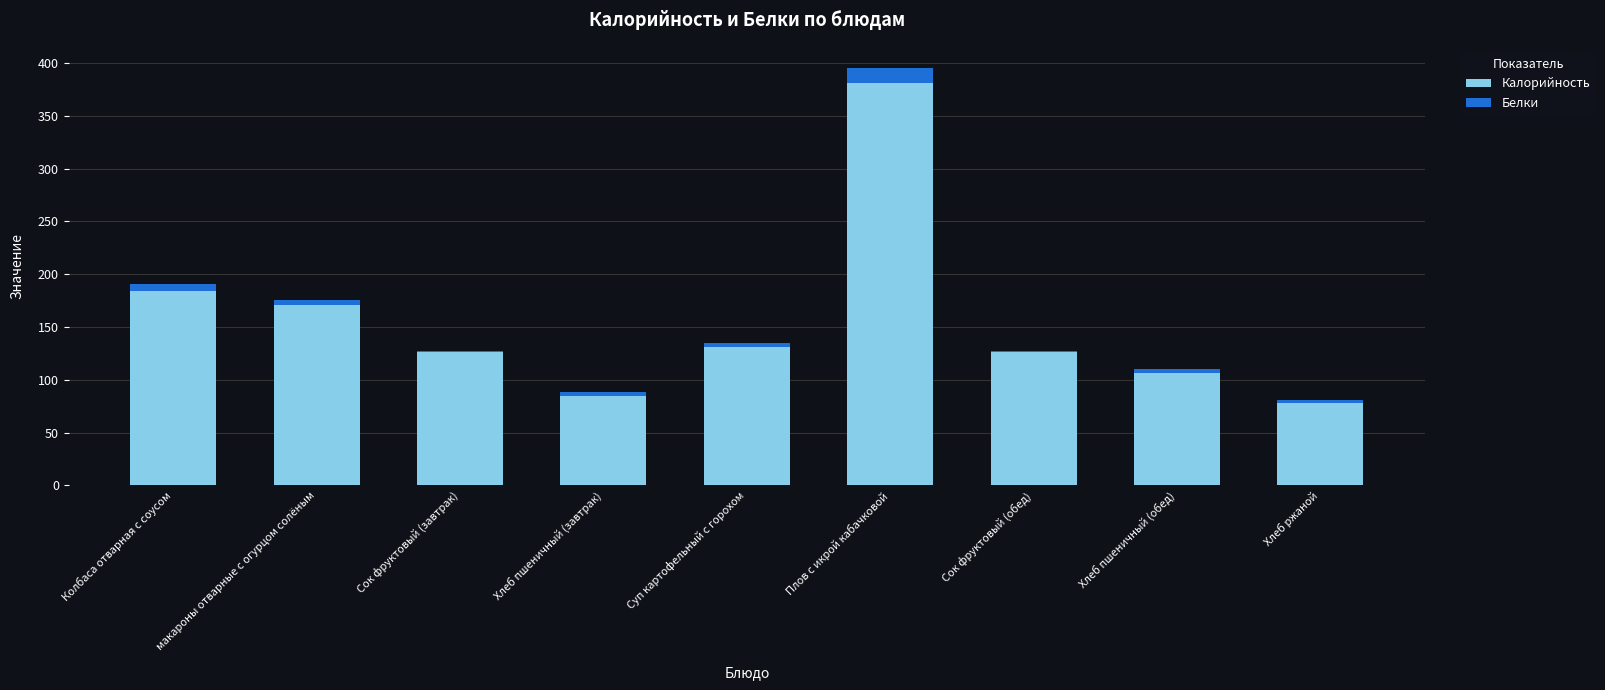

Is it true that Калорийность equals 191.5 at Суп картофельный с горохом?

False